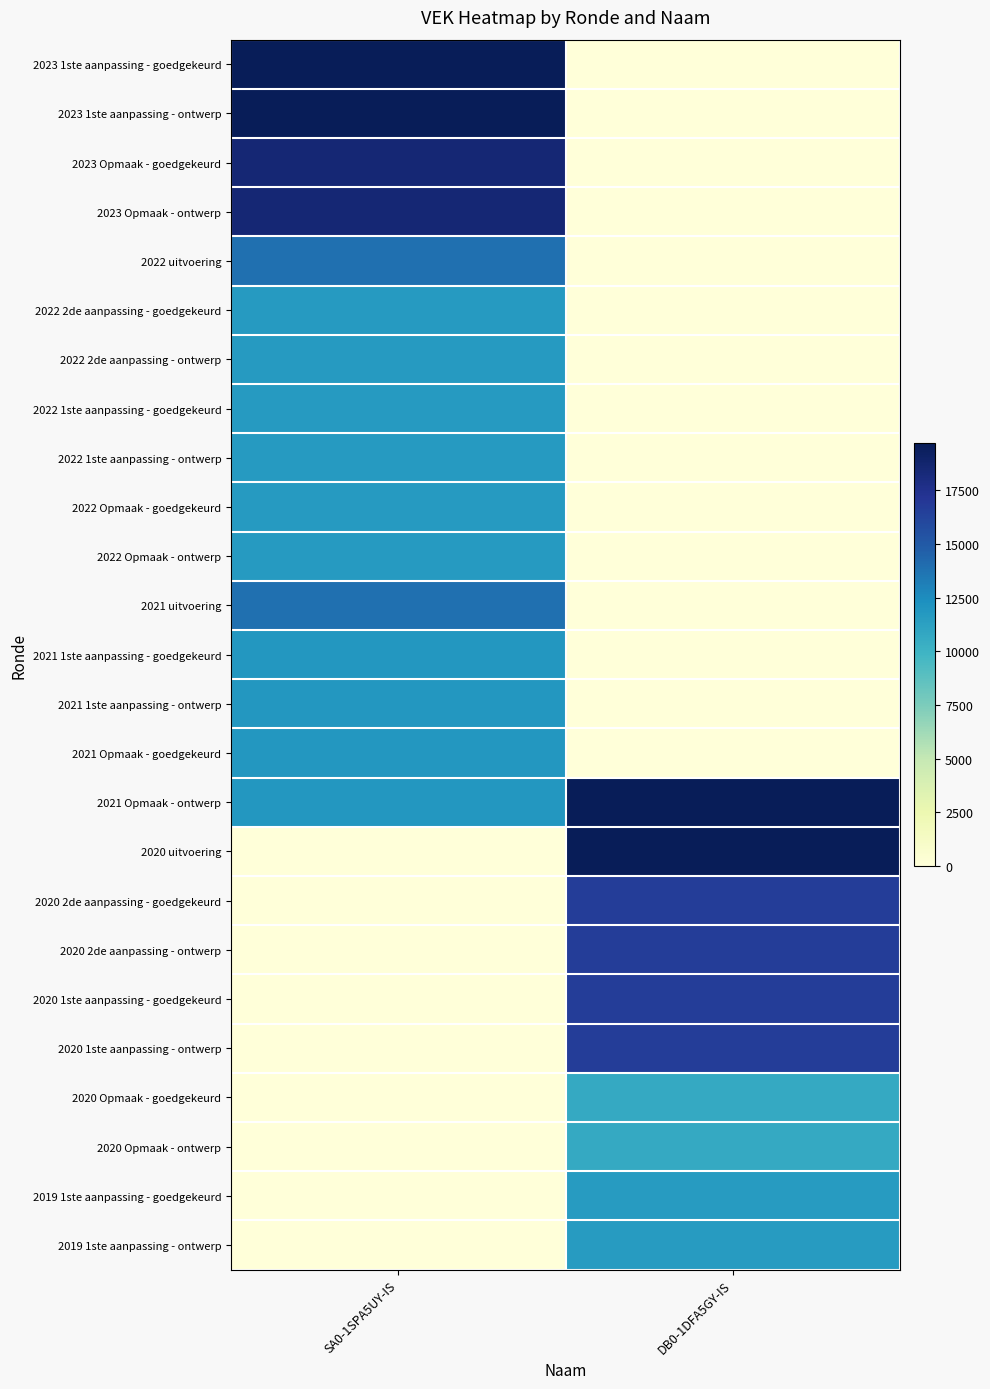

Rank the series at DB0-1DFA5GY-IS from lowest to highest value.

2023 1ste aanpassing - goedgekeurd, 2023 1ste aanpassing - ontwerp, 2023 Opmaak - goedgekeurd, 2023 Opmaak - ontwerp, 2022 uitvoering, 2022 2de aanpassing - goedgekeurd, 2022 2de aanpassing - ontwerp, 2022 1ste aanpassing - goedgekeurd, 2022 1ste aanpassing - ontwerp, 2022 Opmaak - goedgekeurd, 2022 Opmaak - ontwerp, 2021 uitvoering, 2021 1ste aanpassing - goedgekeurd, 2021 1ste aanpassing - ontwerp, 2021 Opmaak - goedgekeurd, 2020 Opmaak - goedgekeurd, 2020 Opmaak - ontwerp, 2019 1ste aanpassing - goedgekeurd, 2019 1ste aanpassing - ontwerp, 2020 2de aanpassing - goedgekeurd, 2020 2de aanpassing - ontwerp, 2020 1ste aanpassing - goedgekeurd, 2020 1ste aanpassing - ontwerp, 2021 Opmaak - ontwerp, 2020 uitvoering